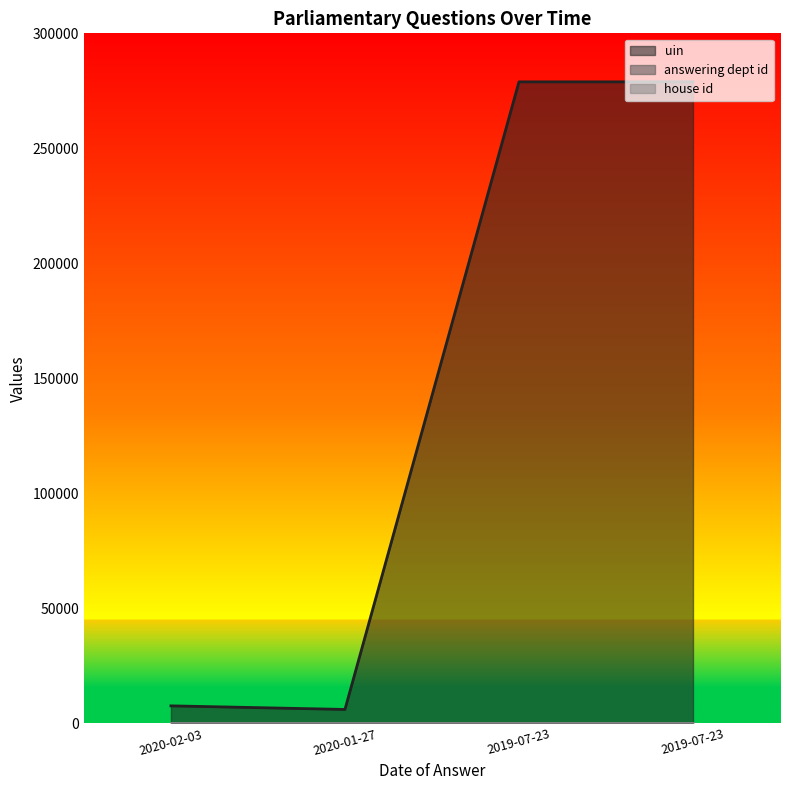

True or false: house id and answering dept id cross at least once.

False